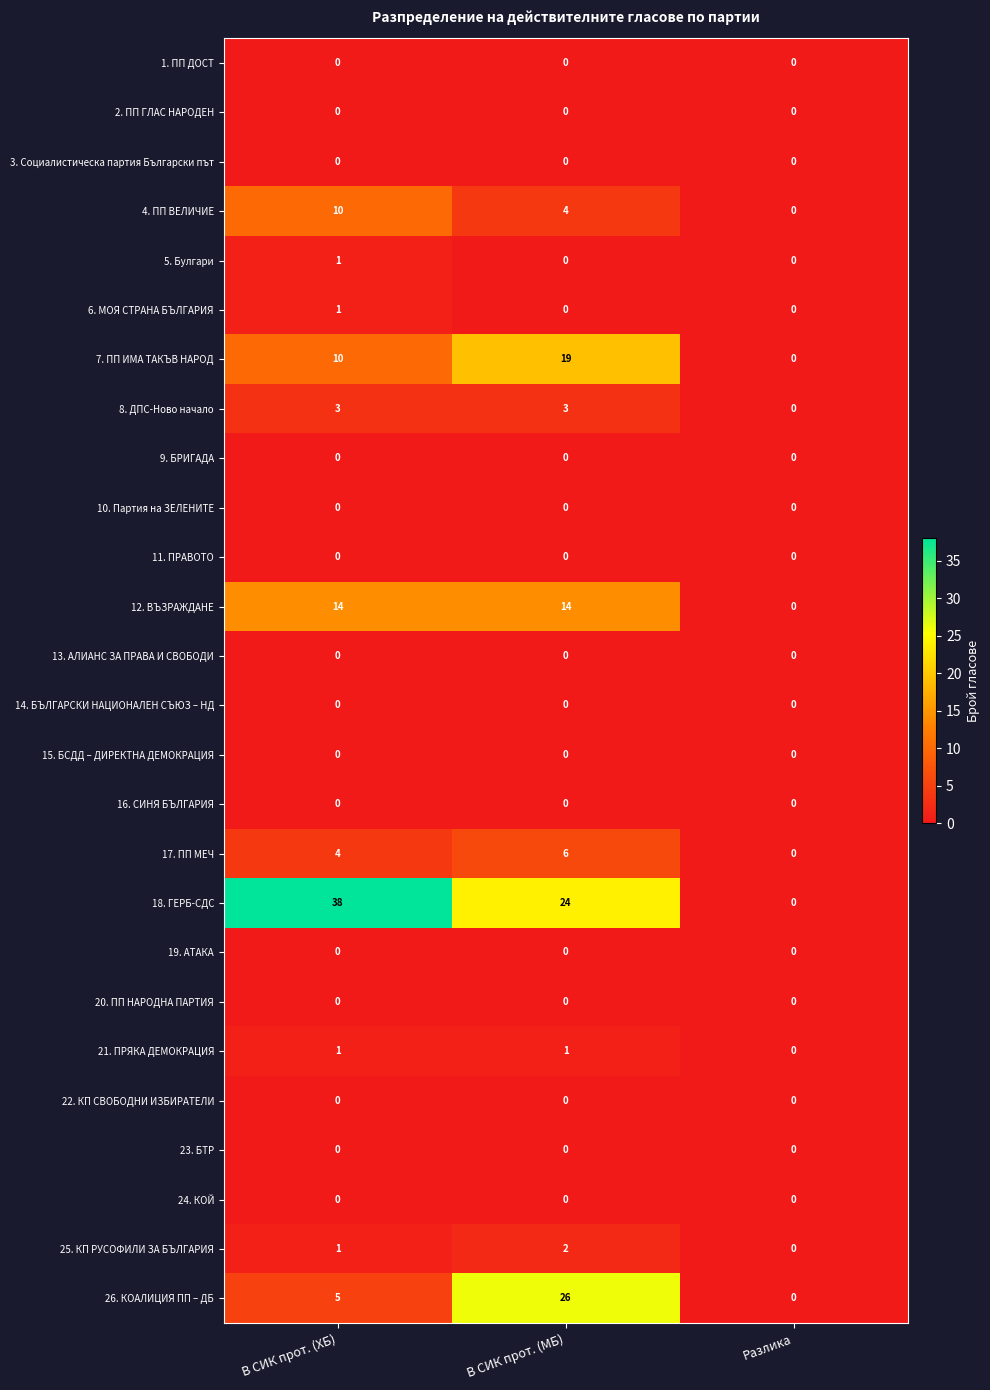

What is the total value across all series at В СИК прот. (МБ)?

99